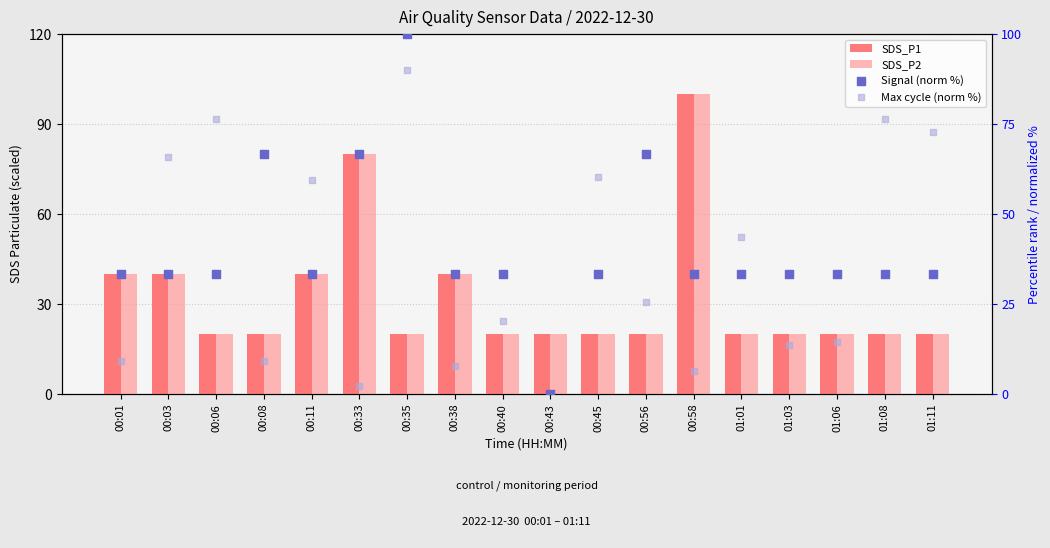

Which series reaches the minimum Y coordinate?

Signal (norm %)